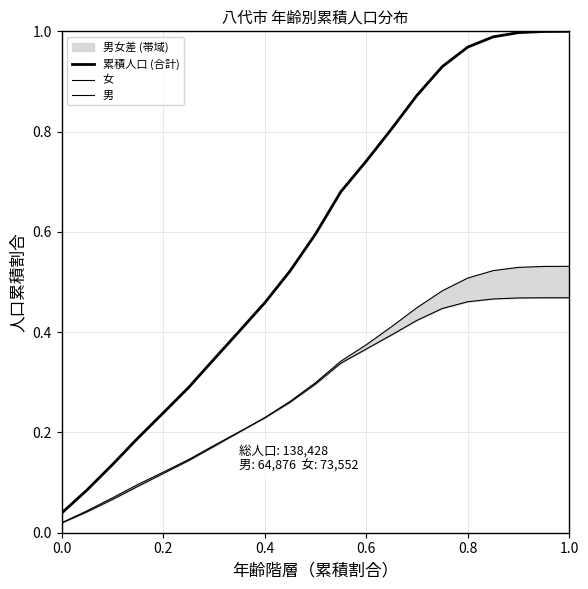

What is the highest value of the 男 series?

0.5